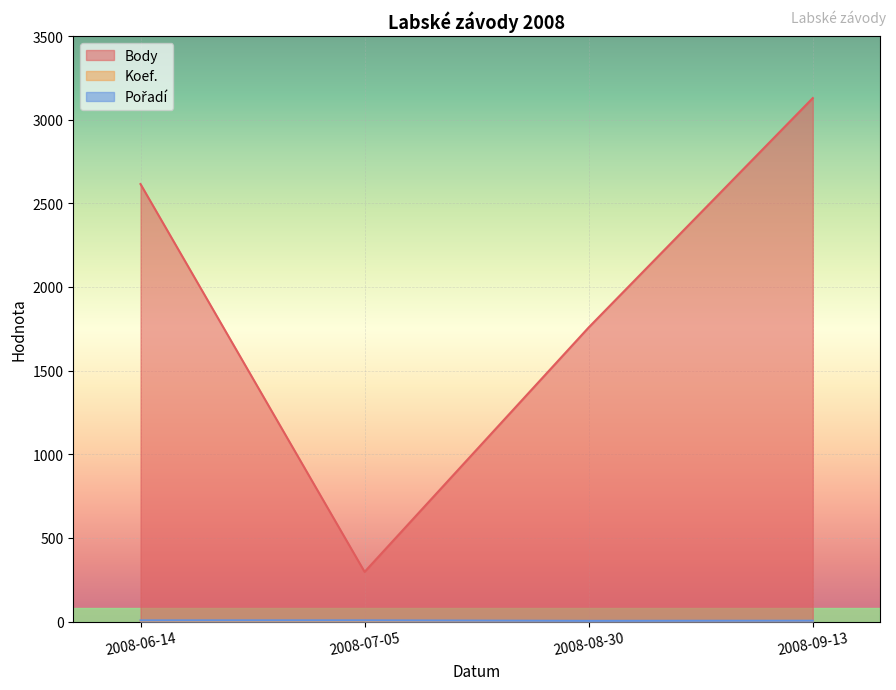

How many interior local valleys does the Body series have?

1